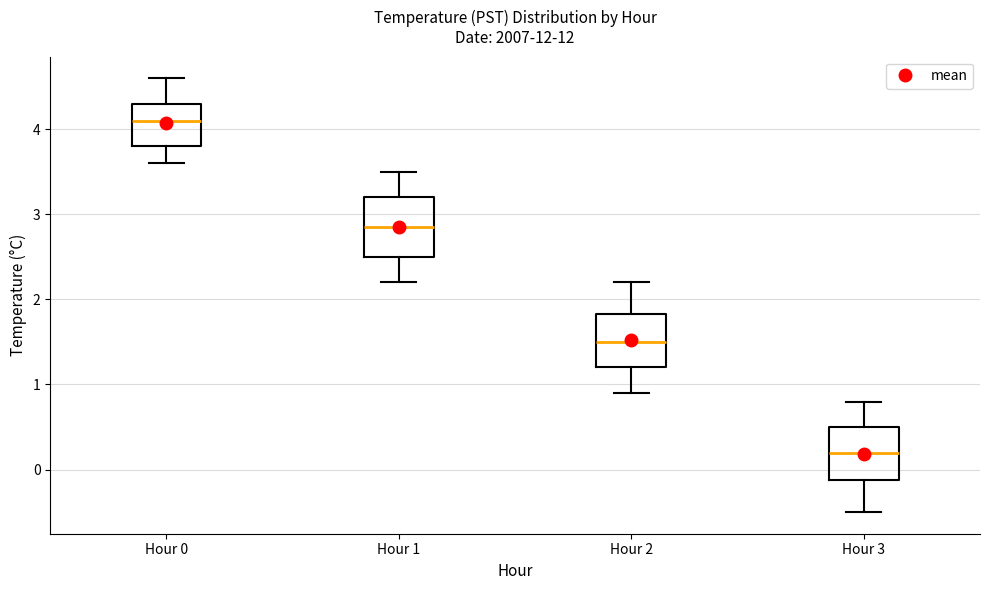

Where does the lower whisker of the box for Hour 2 end on the y-axis? The values are not printed on the chart, so give them approximately, as read against the axis.

0.9